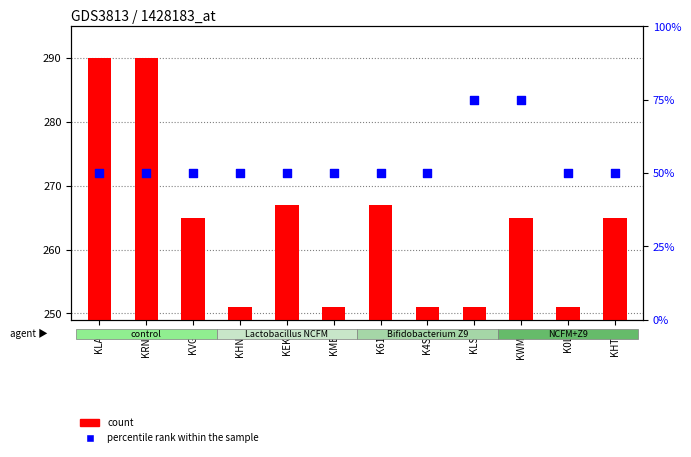

Is the value of percentile rank within the sample at KLSV greater than the value of count at KLSV?

No